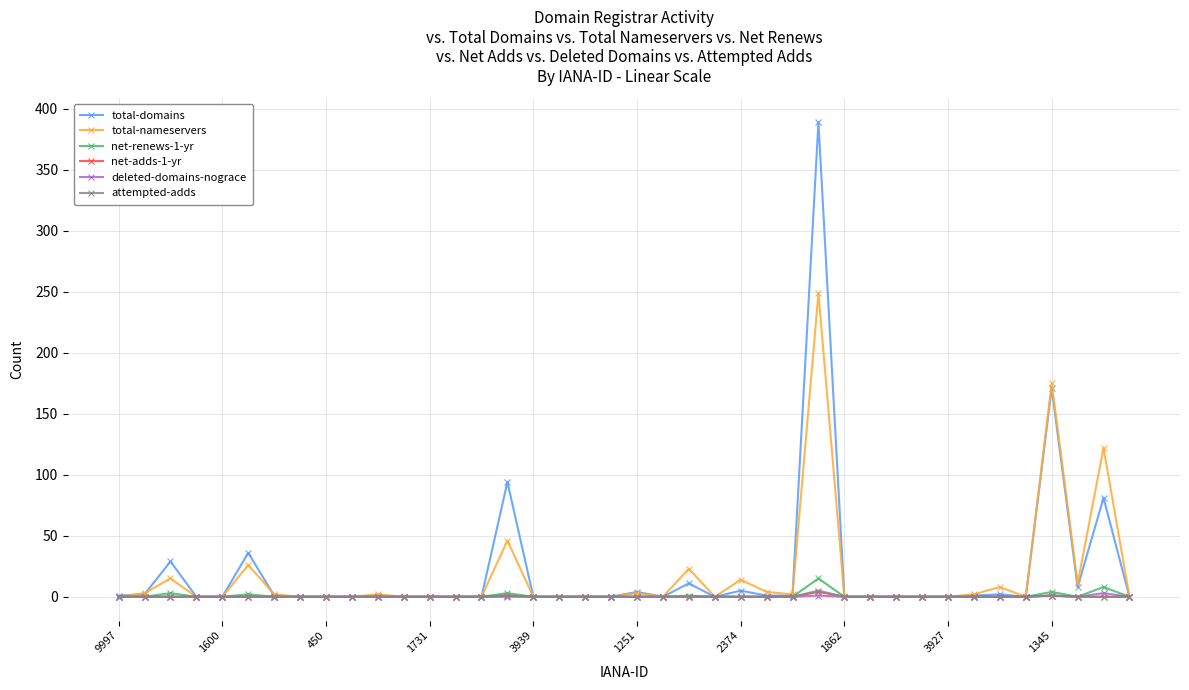

True or false: total-nameservers has more than 1 interior local peaks.

True